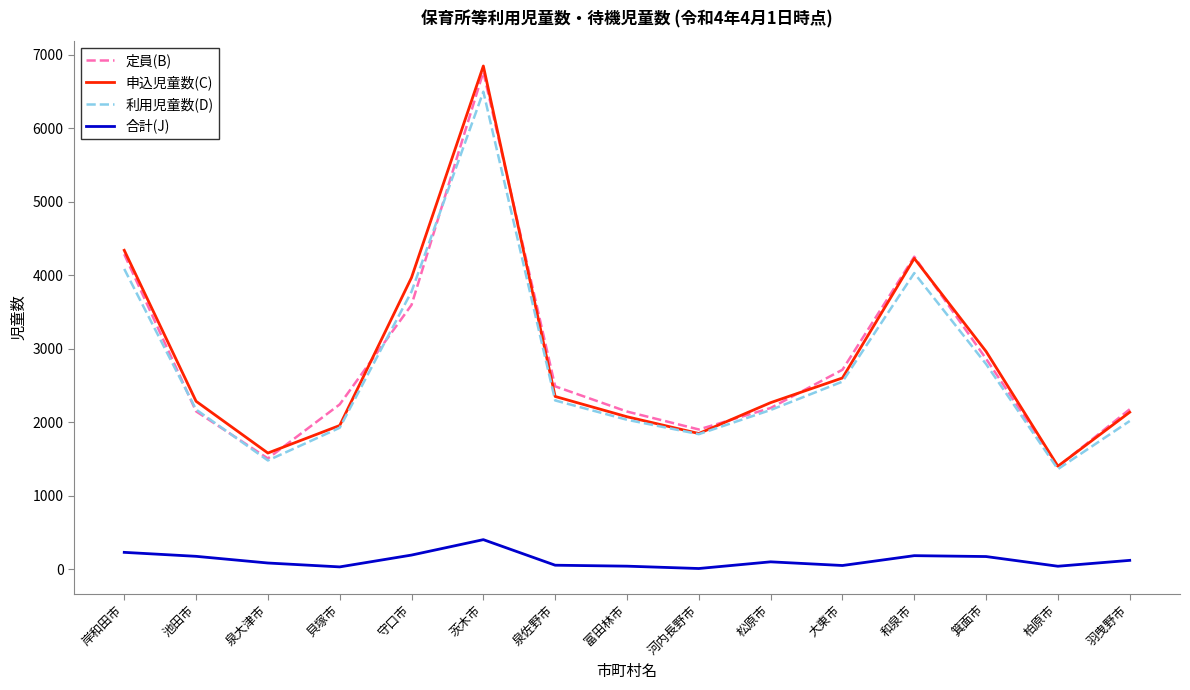

Between 柏原市 and 羽曳野市, which series saw the biggest shift?

定員(B)